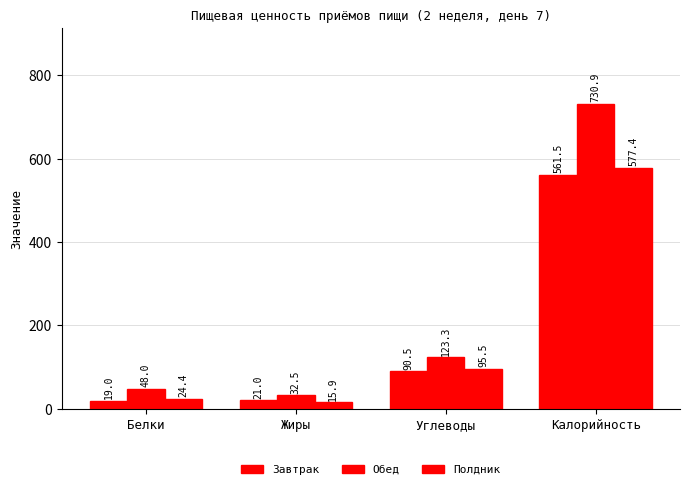

How many groups of bars are there?

4